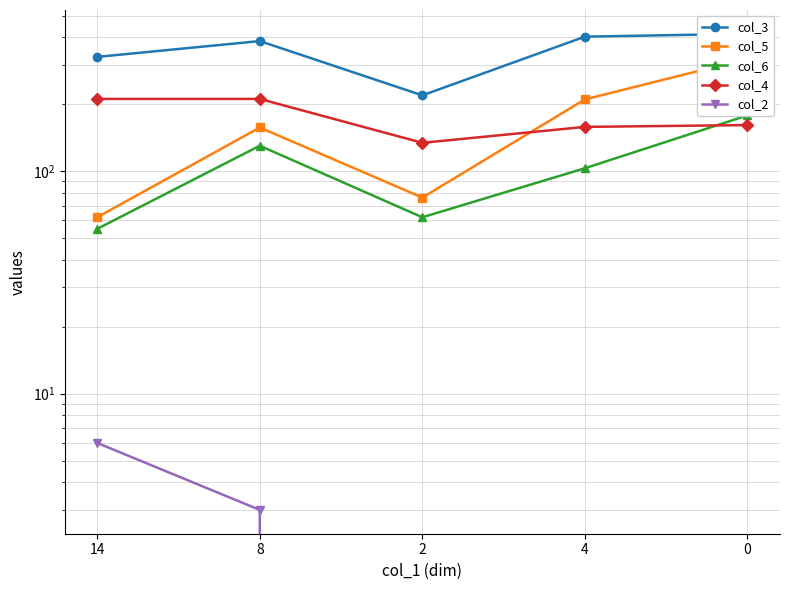

The col_3 series shows 402 at 4. True or false?

True